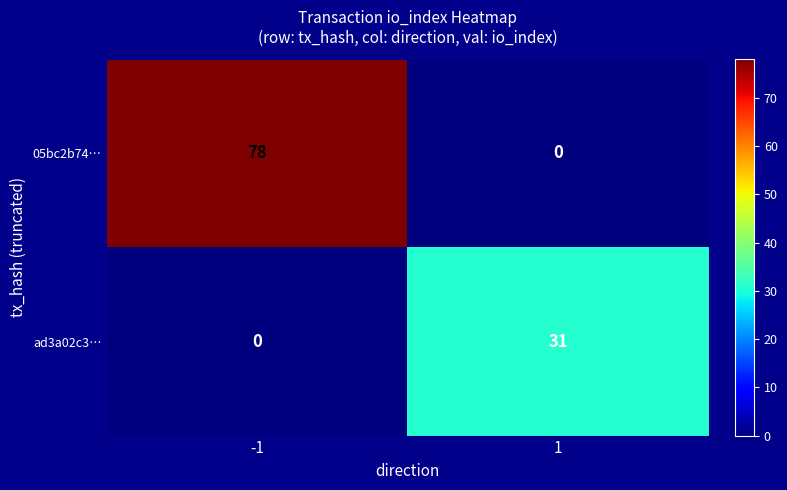

What is the sum of all 05bc2b74… values?

78